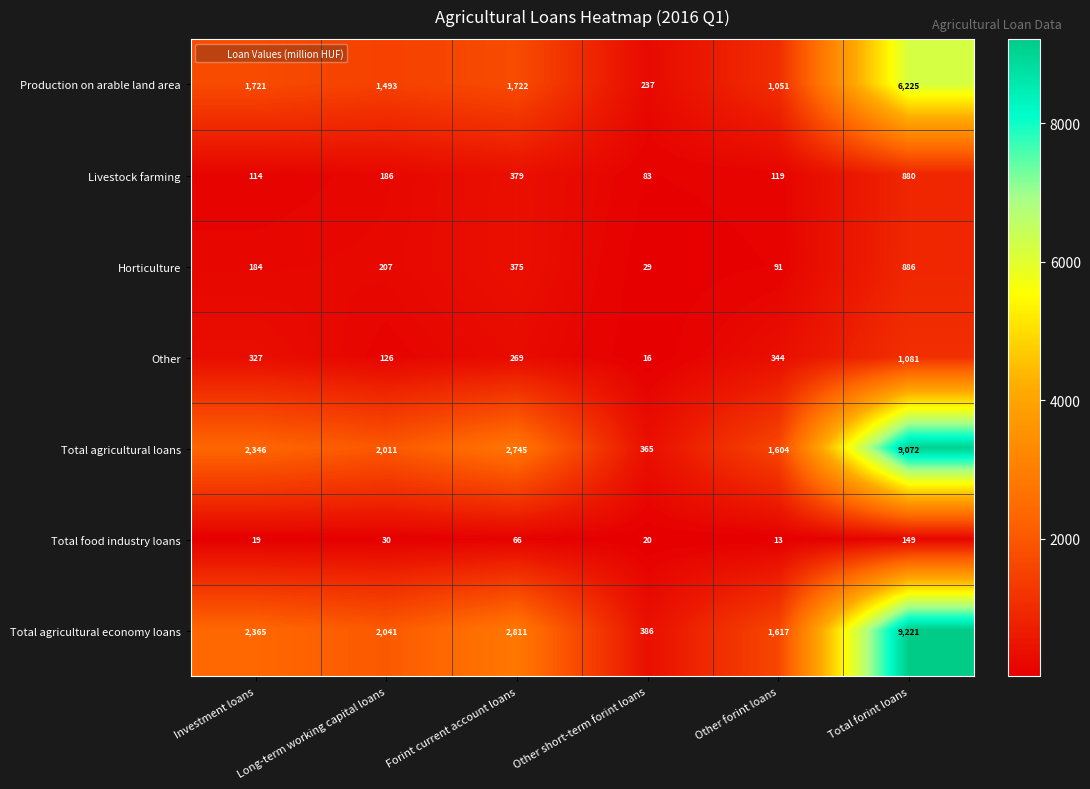

Which category has the lowest value across all series?

Other forint loans